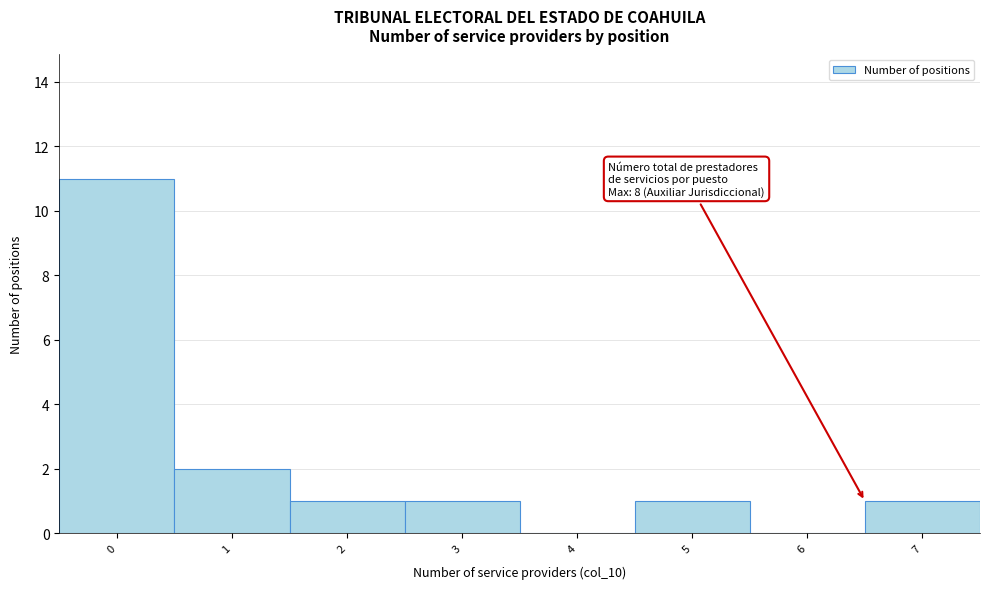

Reading left to right, transcribe all the data shown in this chart.

0=11	1=2	2=1	3=1	4=0	5=1	6=0	7=1